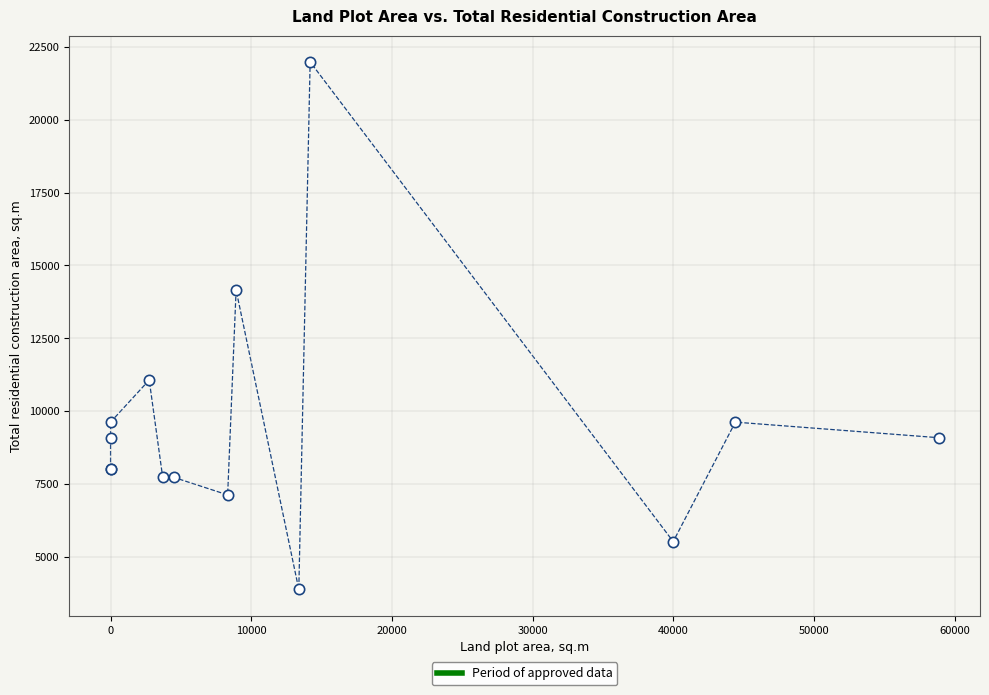

What Y value in the scatter plot is closest to 12933?

14157.7